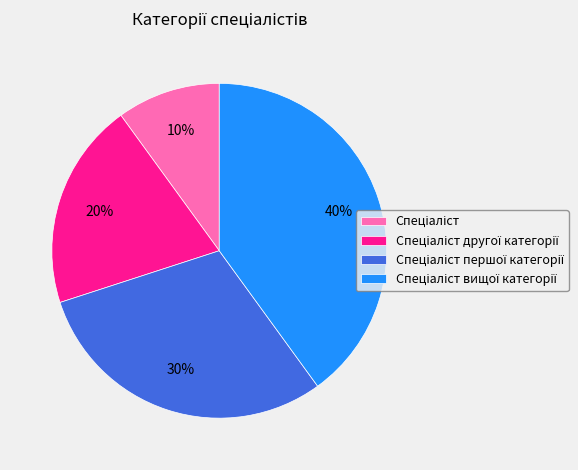

Is there any slice that represents more than half of the pie?

No